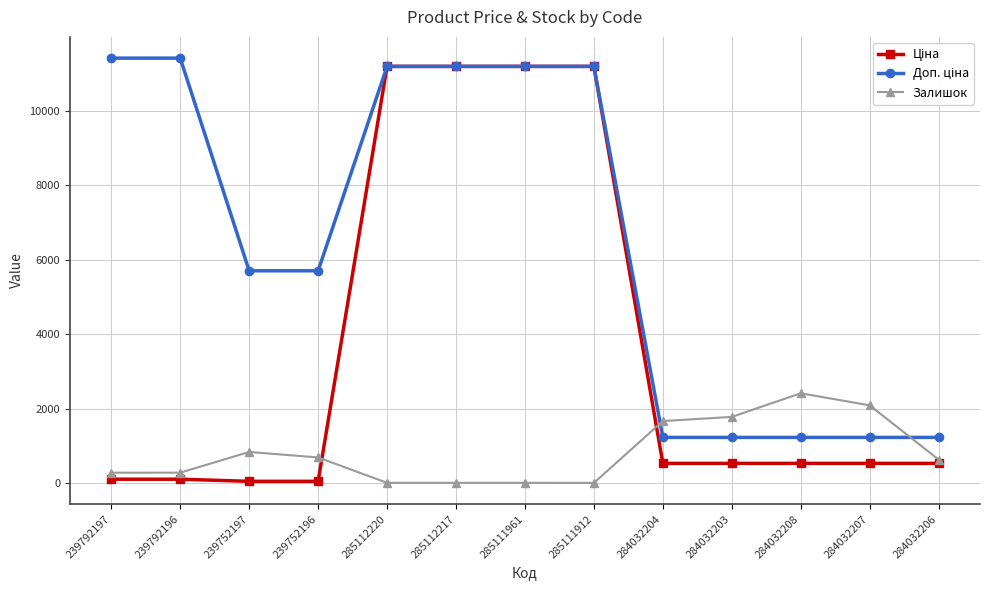

What is the spread (max minus min) of values at 285111961?

11171.2